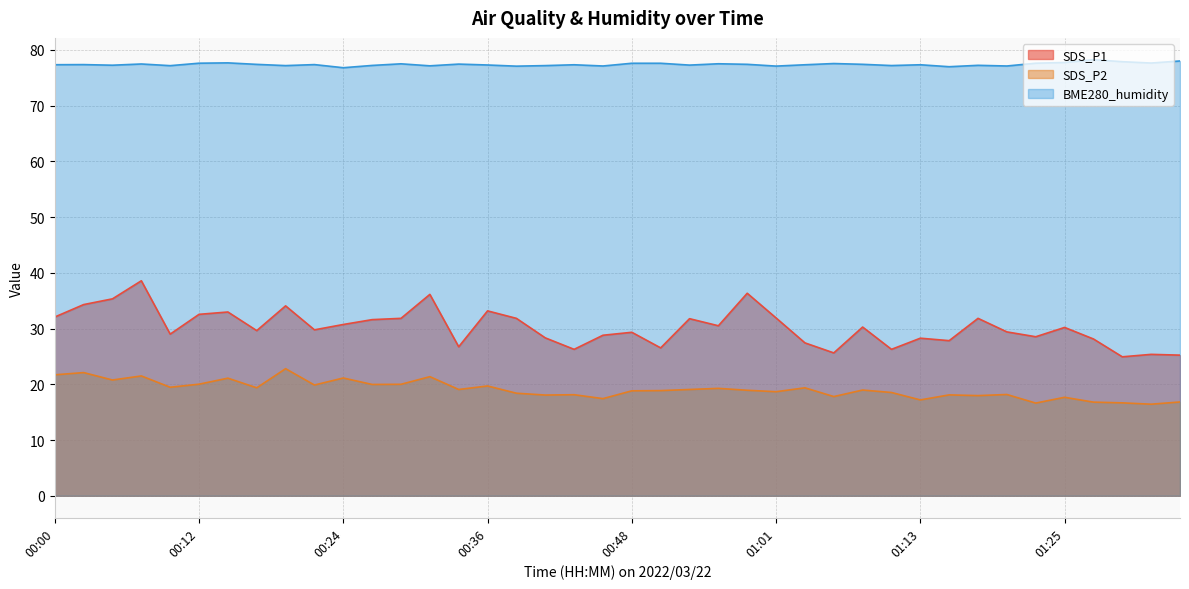

What is the sum of the SDS_P1 values at 01:15 and 00:39?

59.7